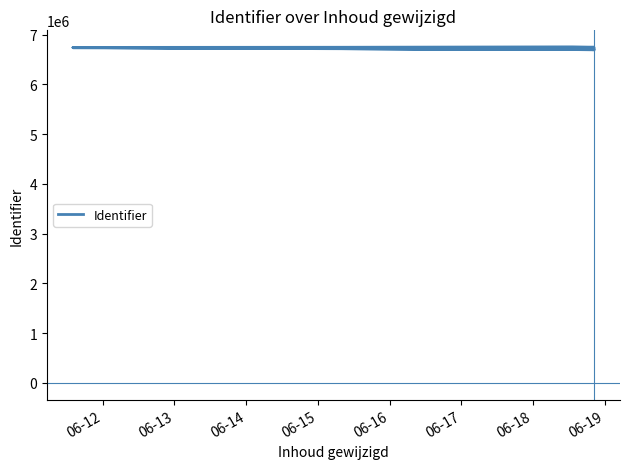

How many interior local valleys (lower than both neighbors) does the data have?

3